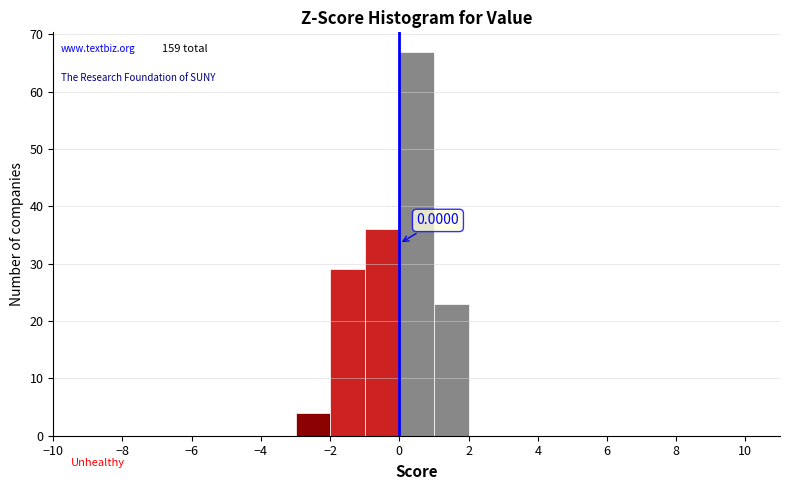

Over which range of the x-axis is the bar tallest?

0 to 1